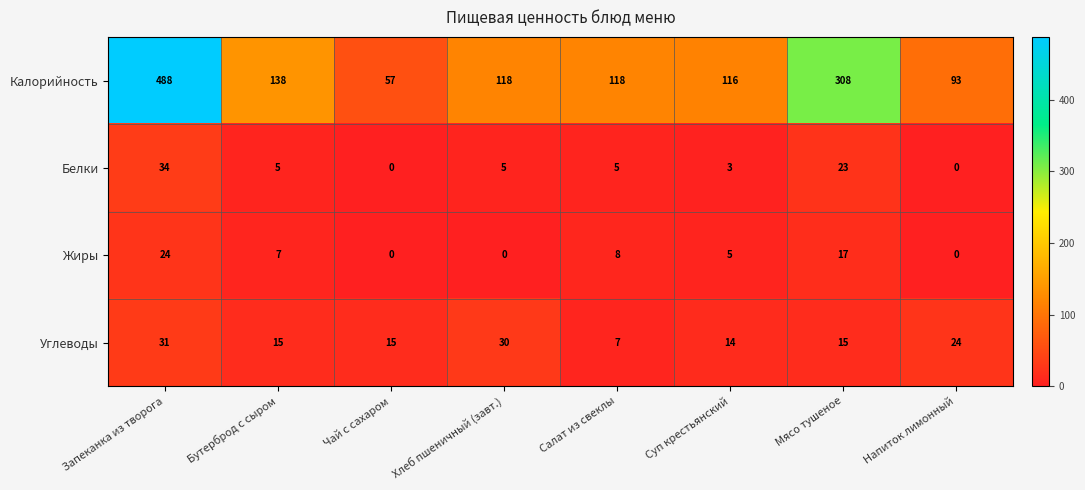

Rank the series by their maximum value, from lowest to highest.

Жиры, Углеводы, Белки, Калорийность